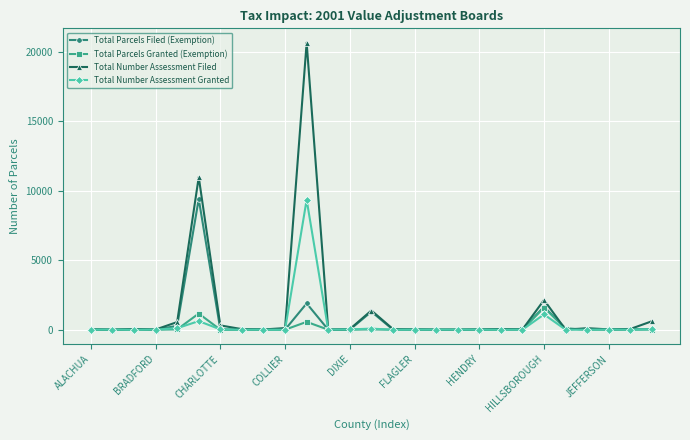

What is the maximum value for Total Parcels Filed (Exemption)?

9411